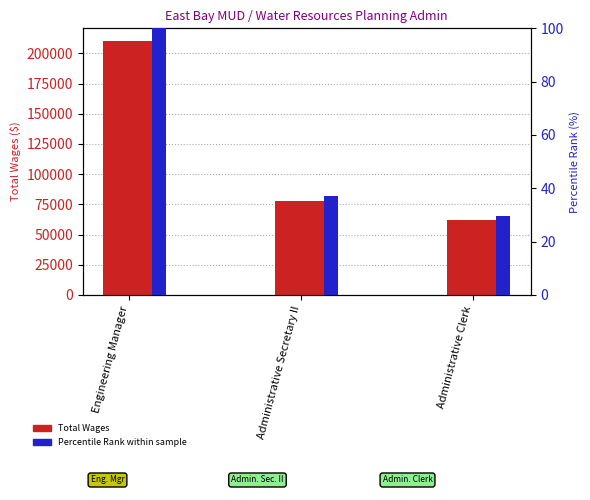

Reading left to right, extract all data points from this chart.

Total Wages: 210148.0	77868.0	62206.0
Percentile Rank: 100.0	37.1	29.6